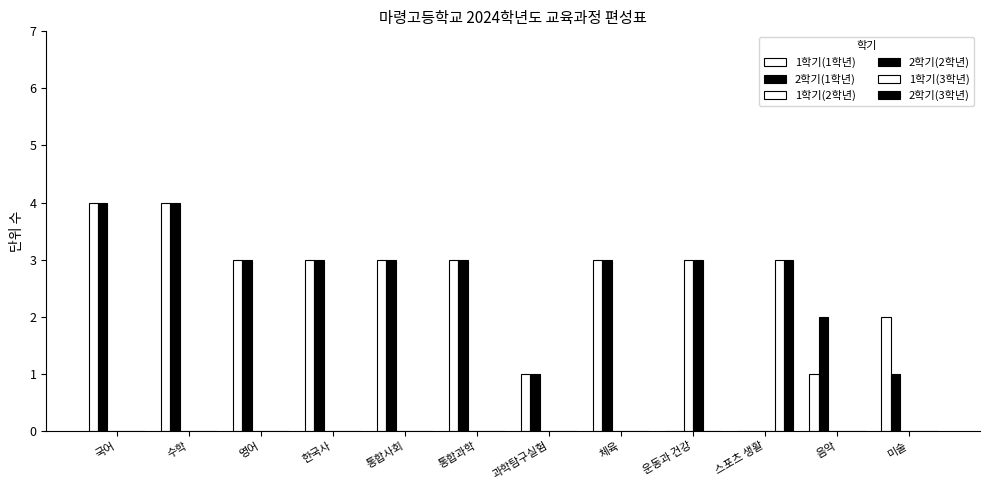

How many groups of bars are there?

12